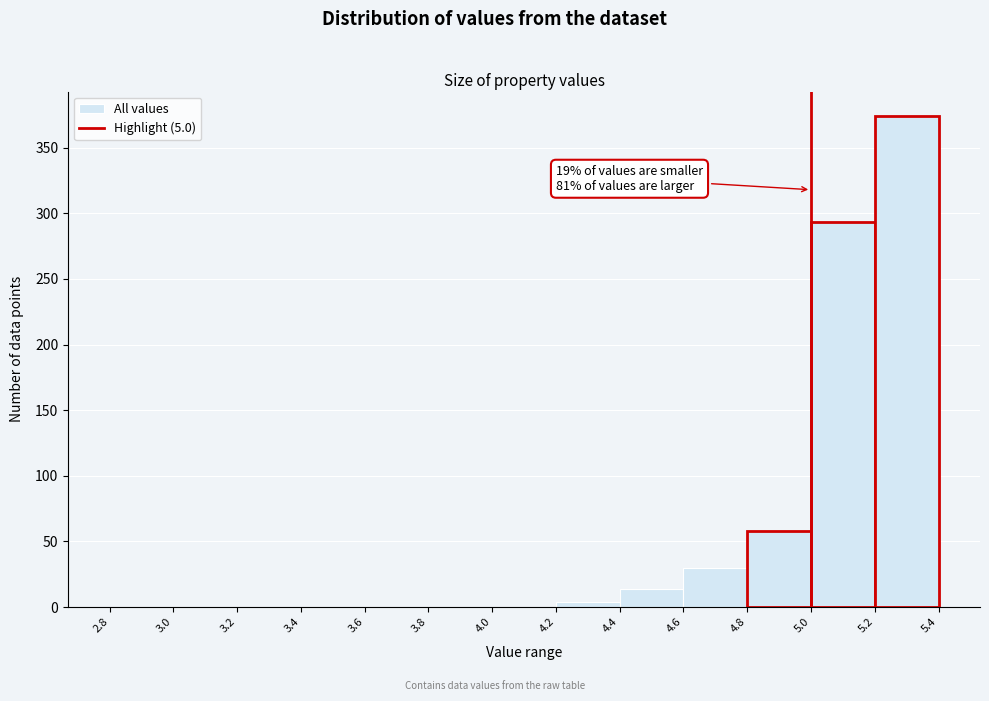

Which range on the x-axis has the tallest bar?

5.2 to 5.4